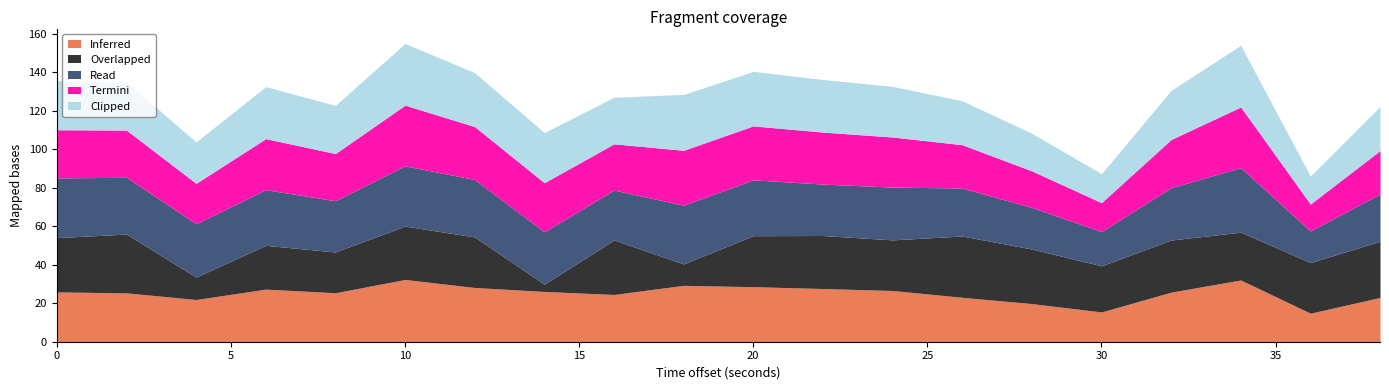

Where is the first local maximum for Clipped?

6